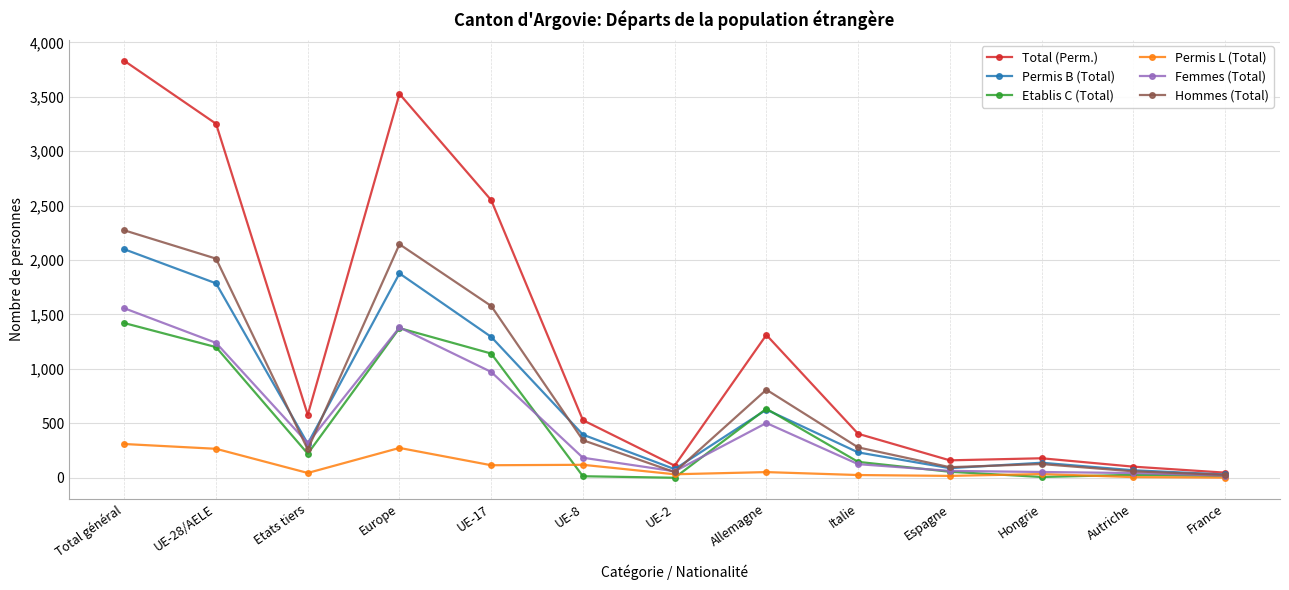

Which series has the widest spread of values?

Total (Perm.)